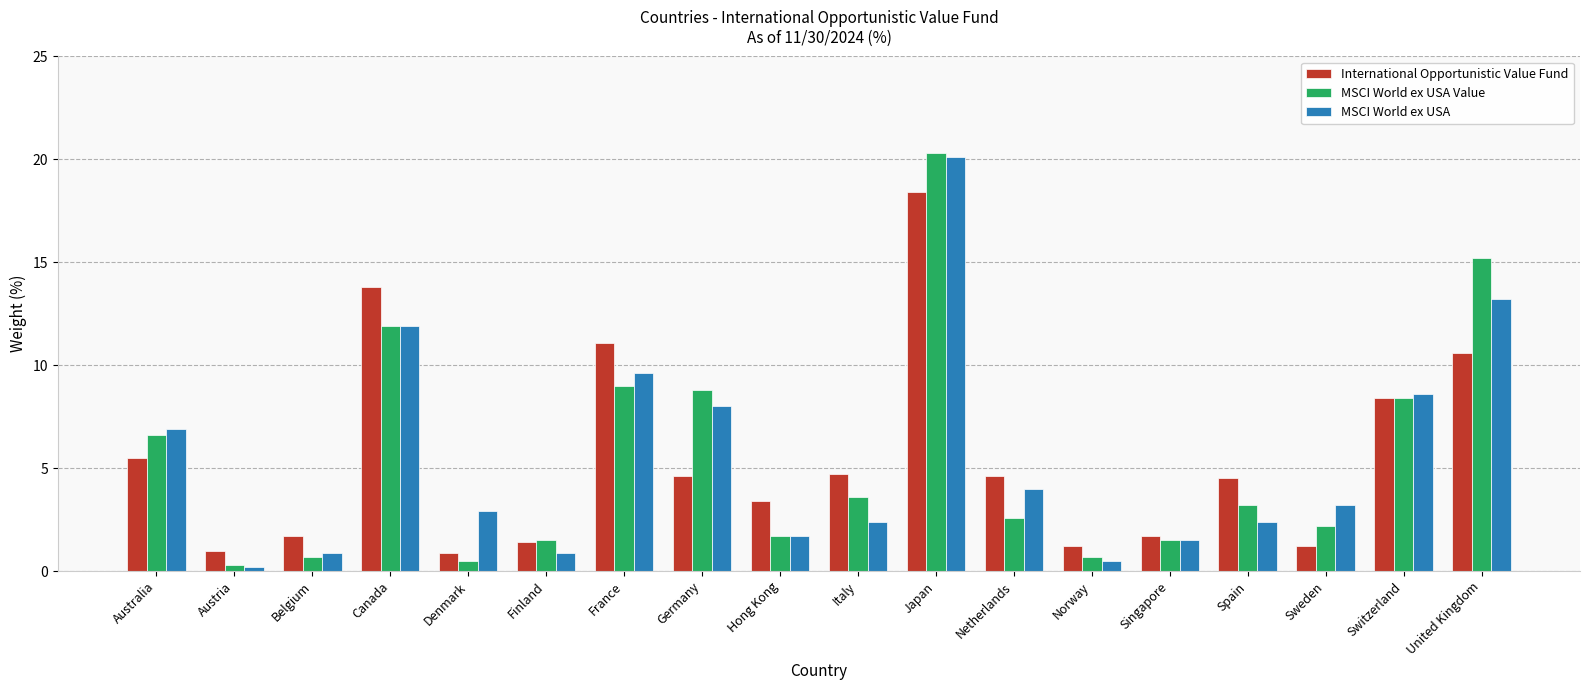

What is the label of the 9th bar from the right?

Italy